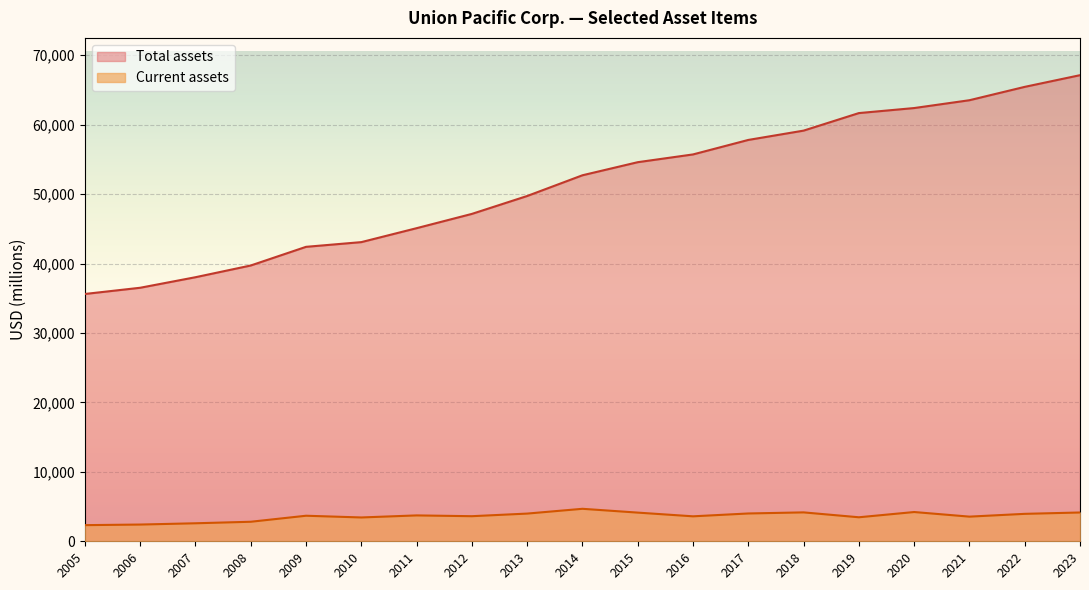

What is the difference between the maximum and minimum values in the Current assets series?

2354